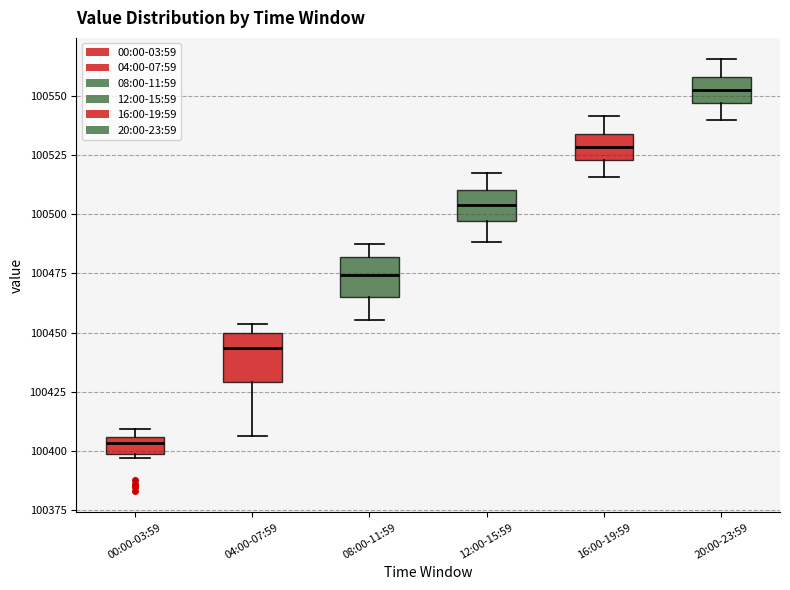

Which box has the lowest median line?

00:00-03:59